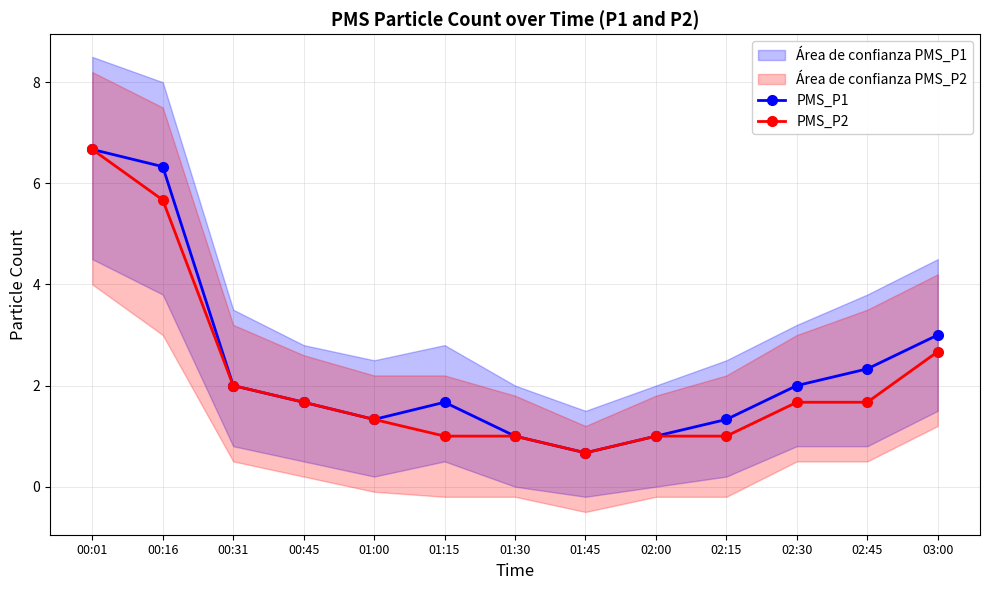

What is the label of the 7th point from the left?

01:30